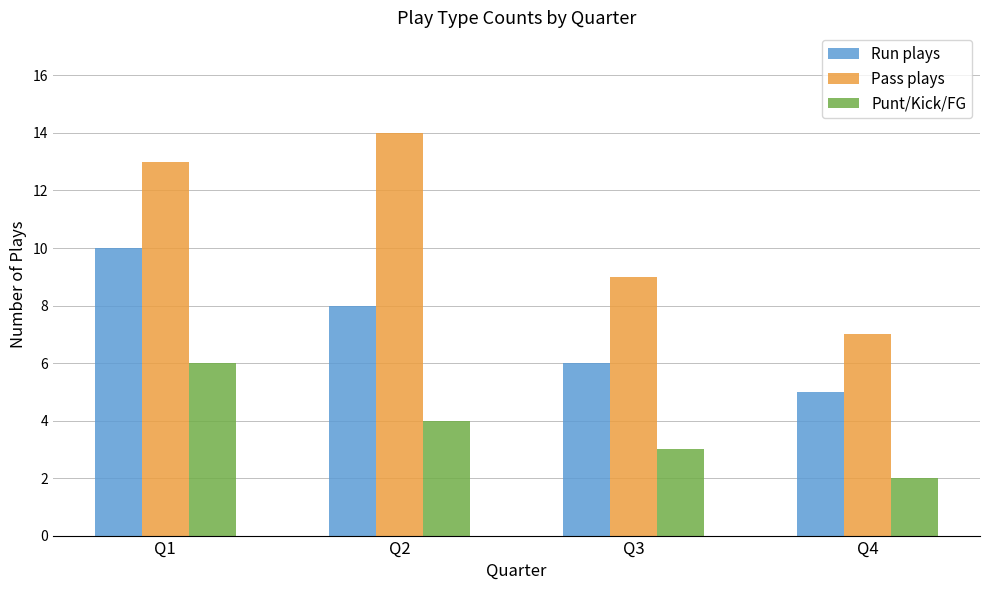

List the series in order of their peak value, highest first.

Pass plays, Run plays, Punt/Kick/FG